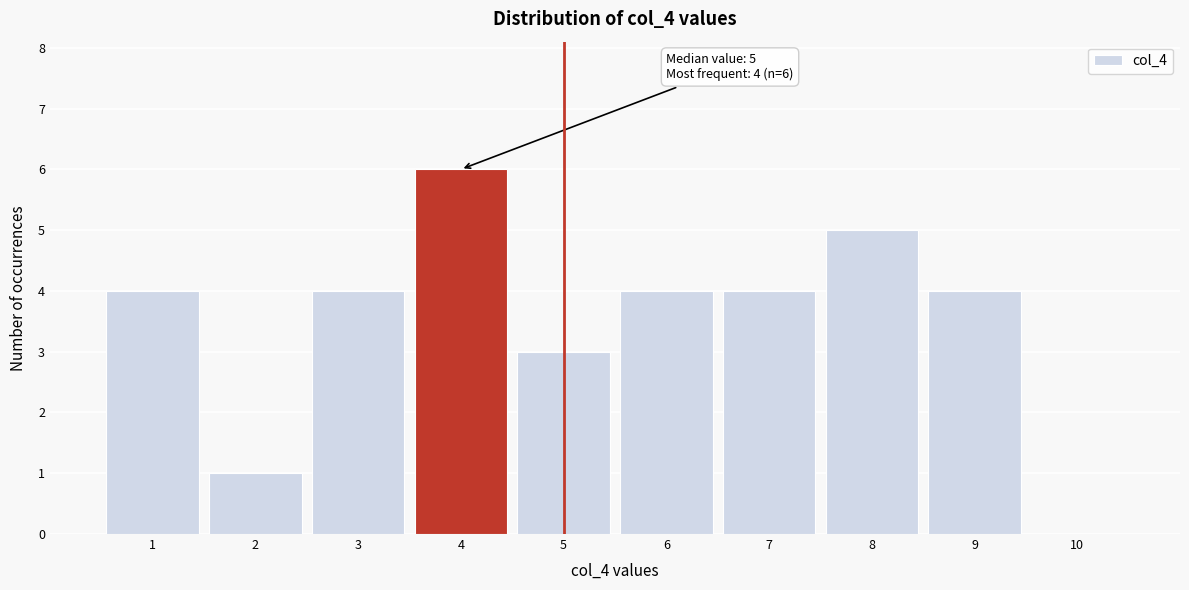

Over which range of the x-axis is the bar tallest?

3.5 to 4.5